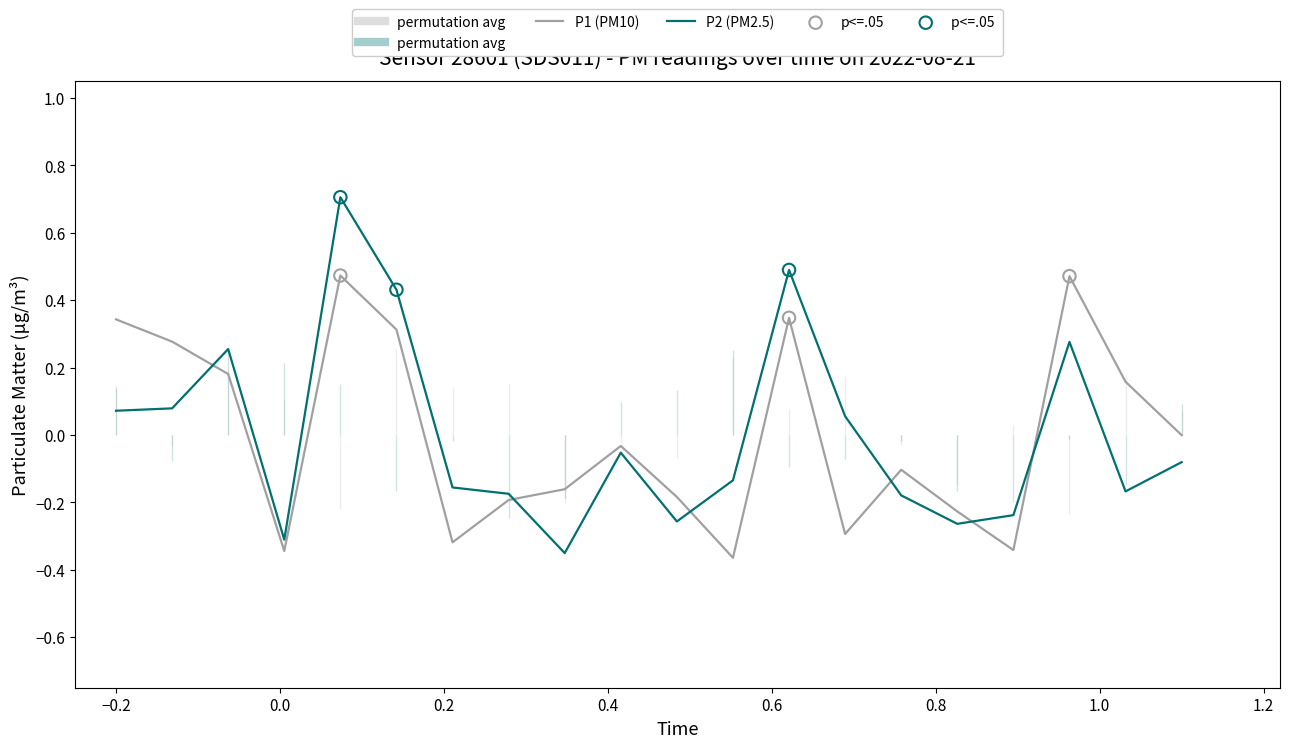

Which series has the widest spread of Y values?

P2